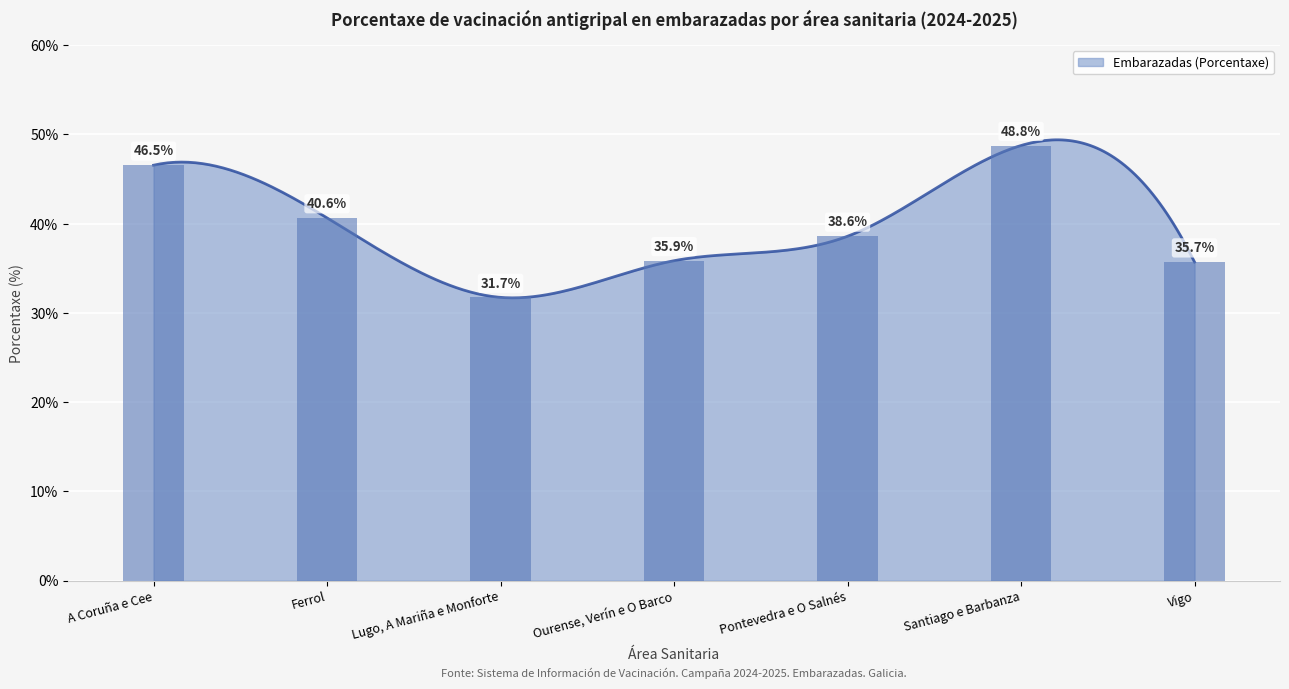

At which label does the data first exceed 38?

A Coruña e Cee